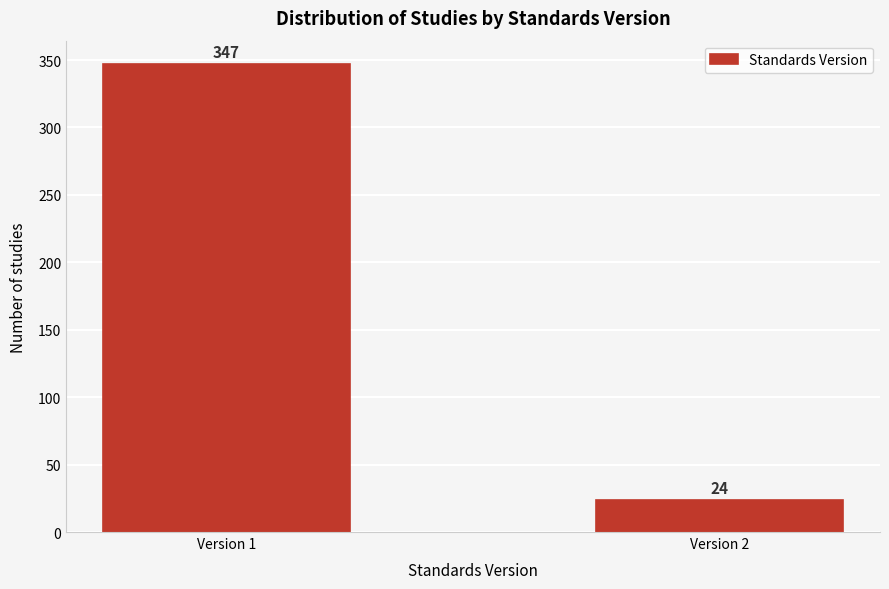

Reading left to right, transcribe all the data shown in this chart.

Version 1=347	Version 2=24